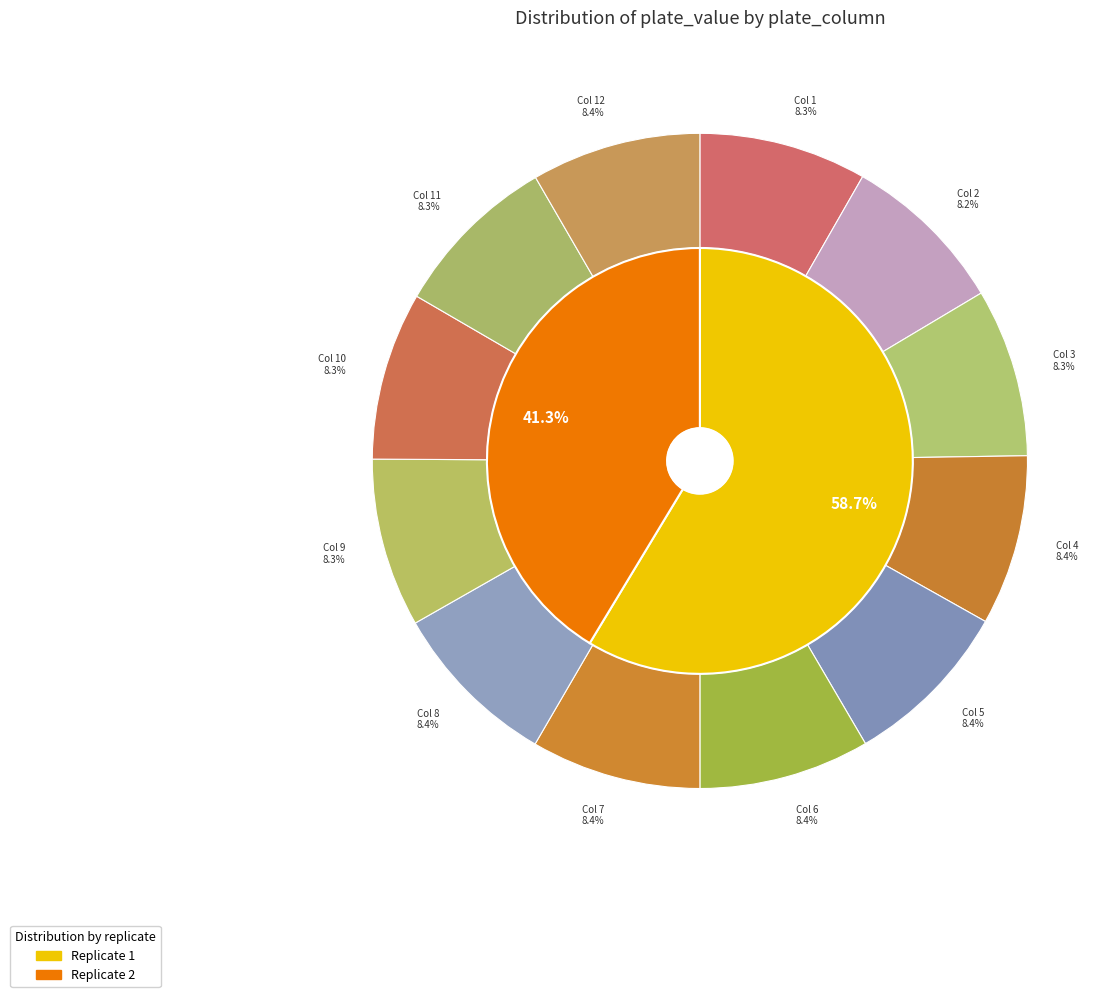

What percentage is NOT represented by plate_column_5?

91.6%